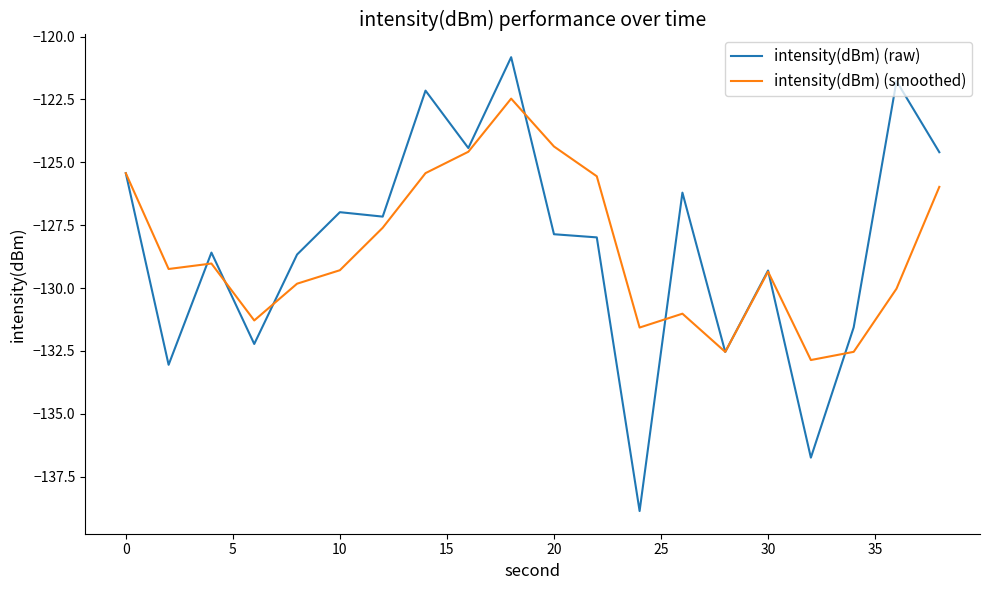

What is the lowest value of the intensity(dBm) (smoothed) series?

-132.9